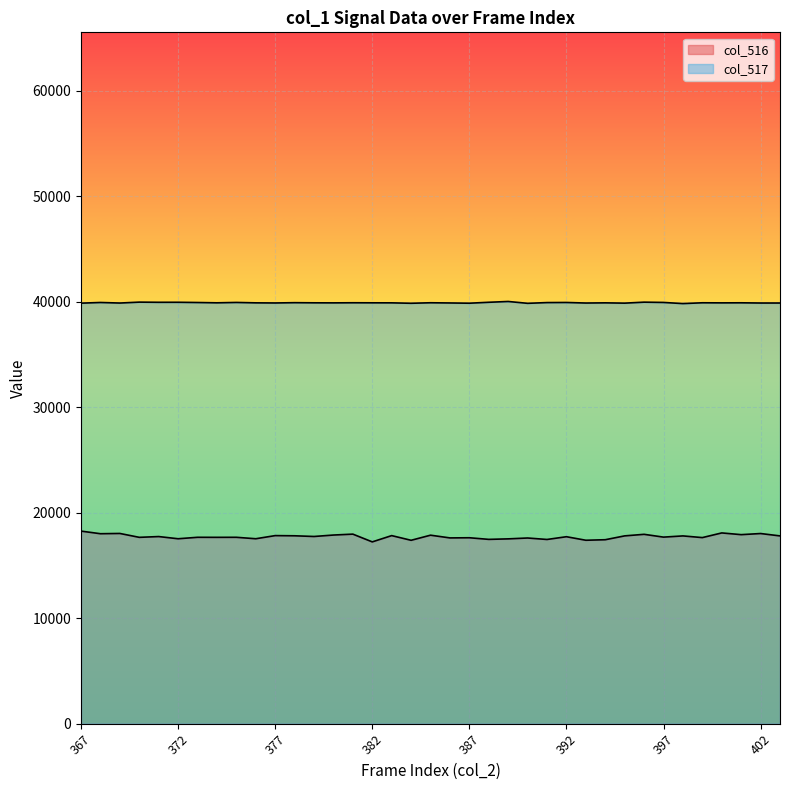

Reading left to right, list all the values displayed in this chart.

col_516: 18255	18007	18032	17664	17738	17530	17668	17664	17668	17531	17828	17811	17745	17882	17968	17233	17828	17384	17868	17610	17625	17471	17519	17601	17462	17723	17388	17438	17803	17950	17685	17799	17640	18082	17919	18025	17800
col_517: 39863	39926	39874	39960	39944	39946	39924	39895	39930	39892	39881	39908	39895	39890	39900	39895	39892	39852	39900	39881	39858	39946	40022	39847	39917	39927	39875	39892	39864	39957	39930	39822	39898	39890	39896	39876	39876